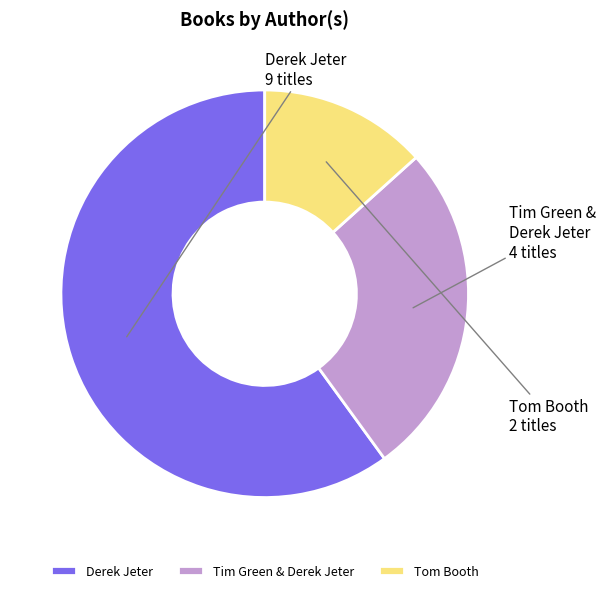

What is the smallest slice in the pie chart?

Tom Booth